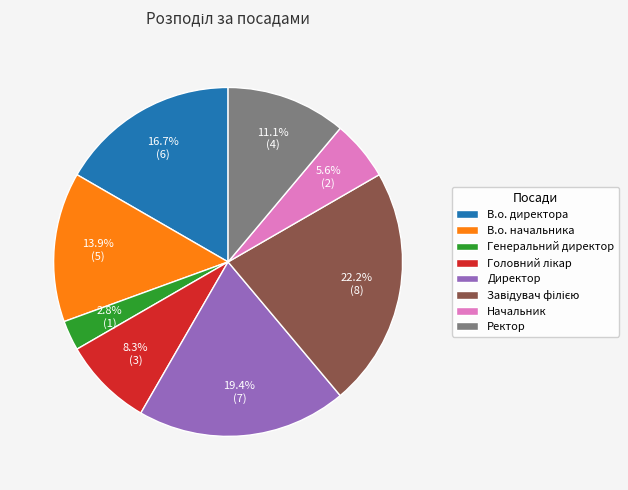

What is the ratio of the value at В.о. директора to the value at Генеральний директор?

6.0